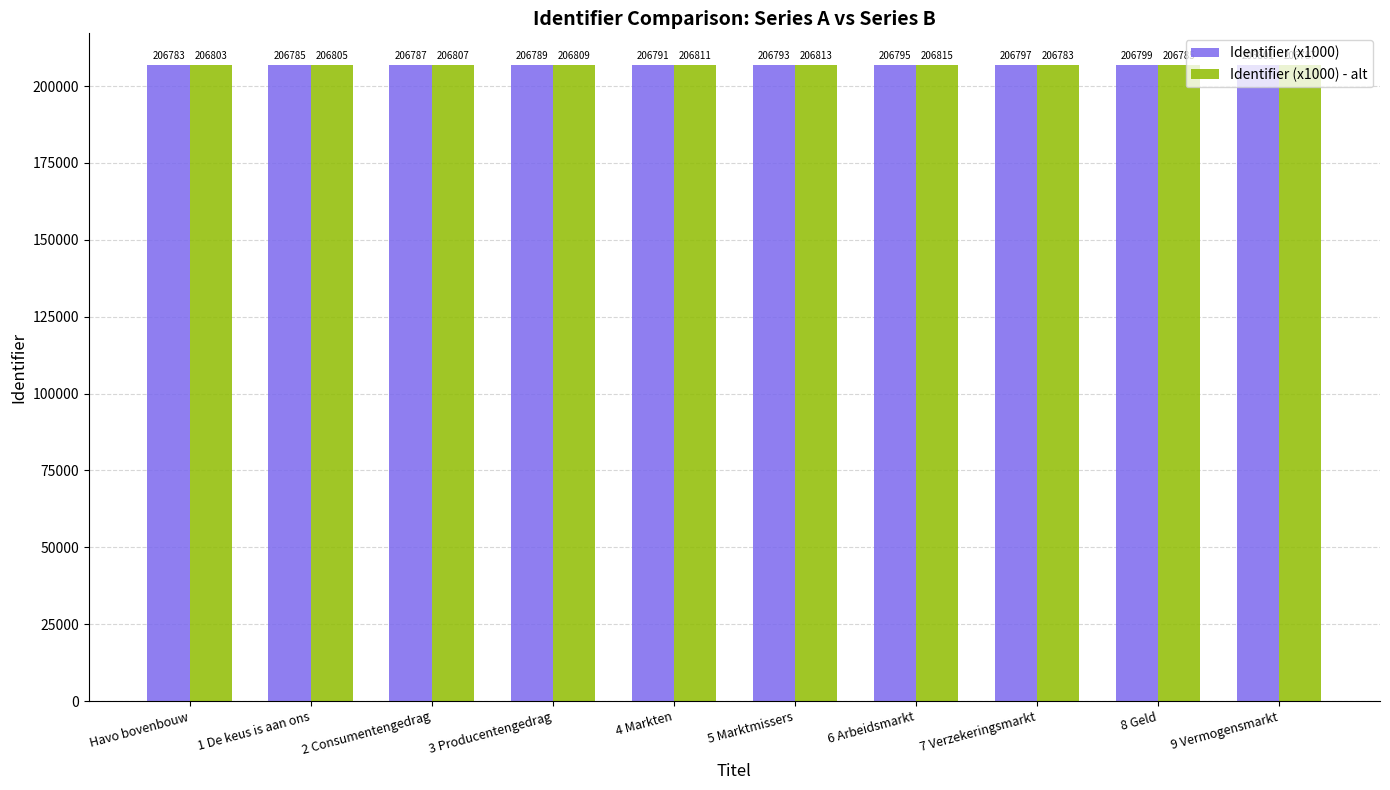

At which label does Identifier (x1000) - alt reach its peak?

6 Arbeidsmarkt